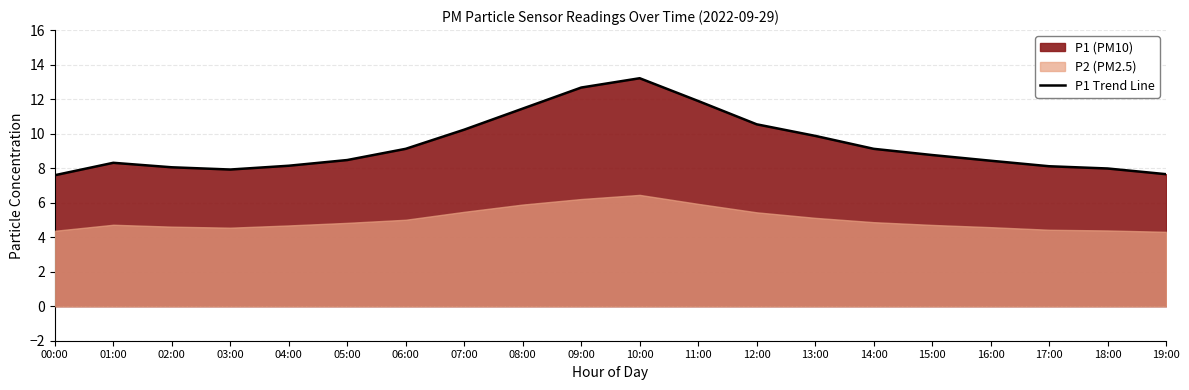

List the labels in order of value, largest first.

10:00, 09:00, 11:00, 08:00, 12:00, 07:00, 13:00, 06:00, 14:00, 15:00, 05:00, 16:00, 01:00, 04:00, 17:00, 02:00, 18:00, 03:00, 19:00, 00:00